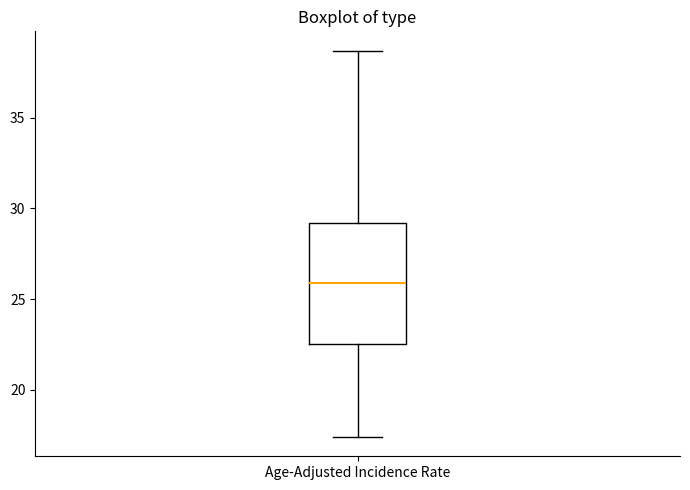

Where does the upper whisker of the box for Age-Adjusted Incidence Rate end on the y-axis? The values are not printed on the chart, so give them approximately, as read against the axis.

38.5